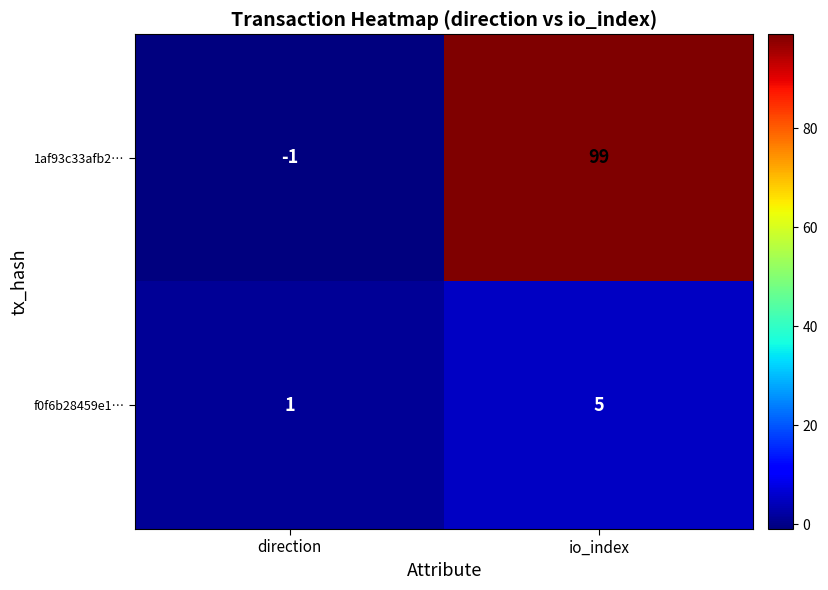

What is the average value of the 1af93c33afb2… series?

49